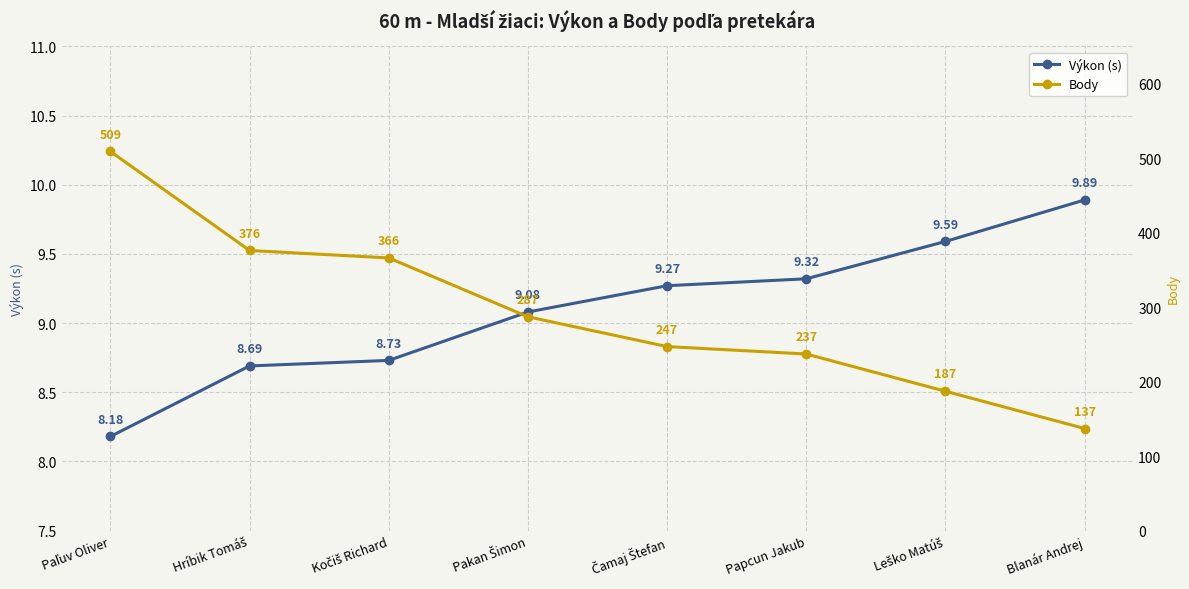

Reading right to left, transcribe all the data shown in this chart.

Výkon (s): Blanár Andrej=9.9	Leško Matúš=9.6	Papcun Jakub=9.3	Čamaj Štefan=9.3	Pakan Šimon=9.1	Kočiš Richard=8.7	Hríbik Tomáš=8.7	Paľuv Oliver=8.2
Body: Blanár Andrej=137.0	Leško Matúš=187.0	Papcun Jakub=237.0	Čamaj Štefan=247.0	Pakan Šimon=287.0	Kočiš Richard=366.0	Hríbik Tomáš=376.0	Paľuv Oliver=509.0